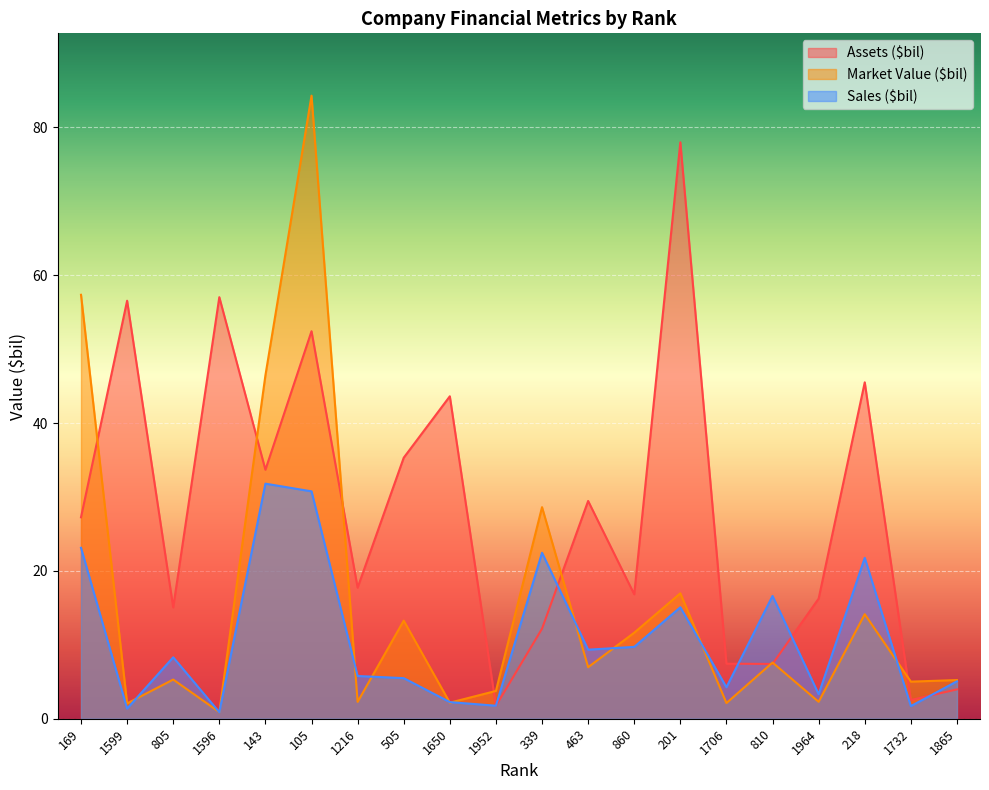

Rank the series at 1216 from highest to lowest value.

Assets ($bil), Sales ($bil), Market Value ($bil)